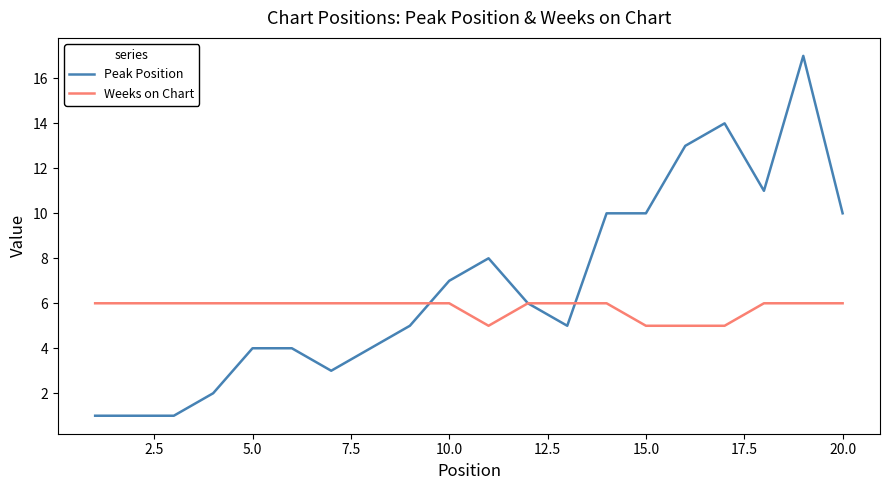

Which series has the largest range (max minus min)?

Peak Position